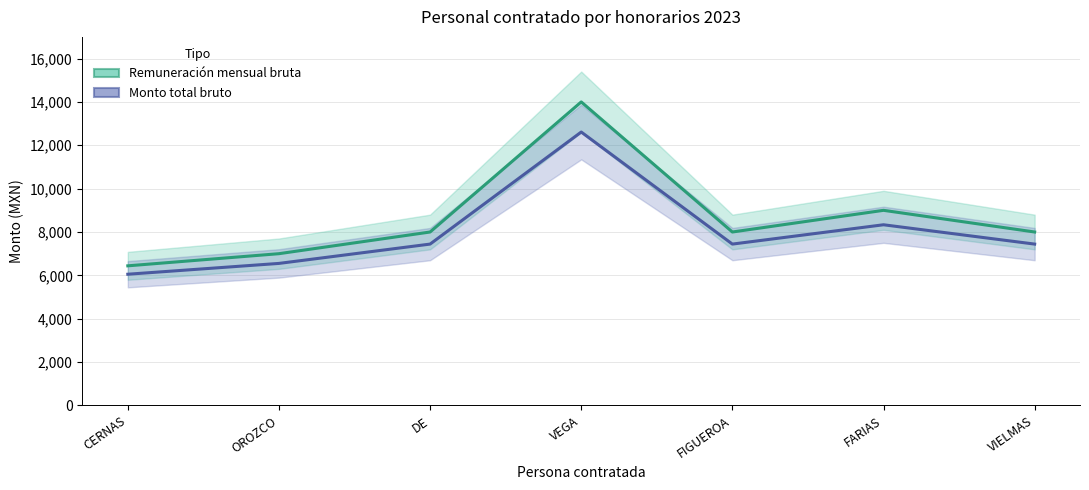

True or false: Remuneración mensual bruta and Monto total bruto intersect in this chart.

False